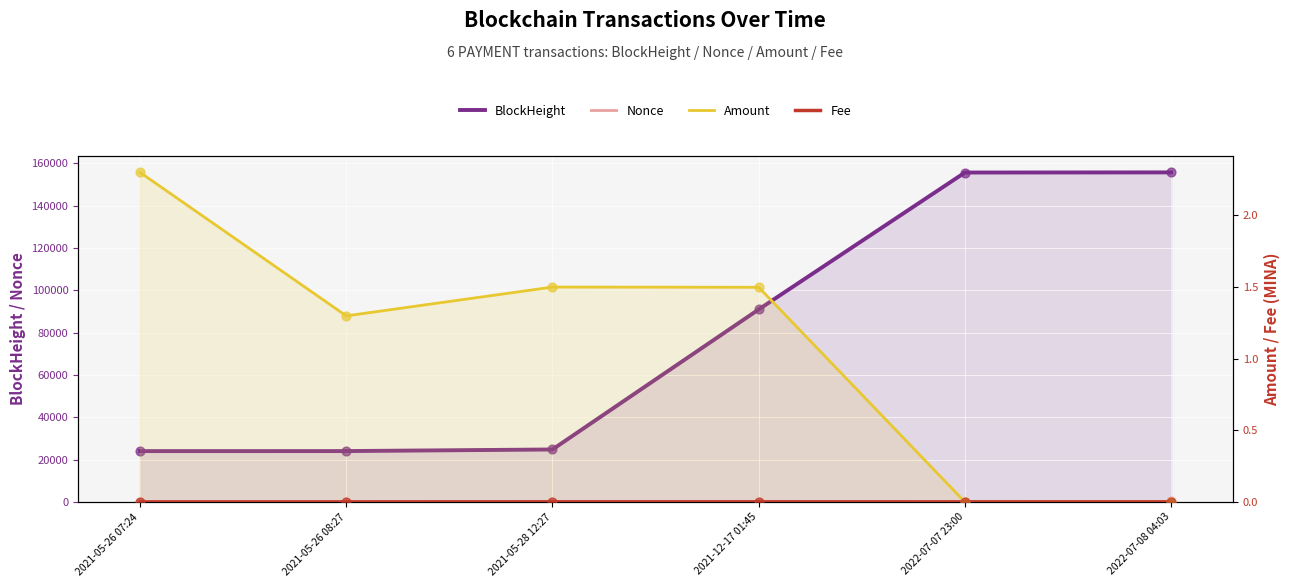

Which series reaches the maximum Y coordinate?

BlockHeight